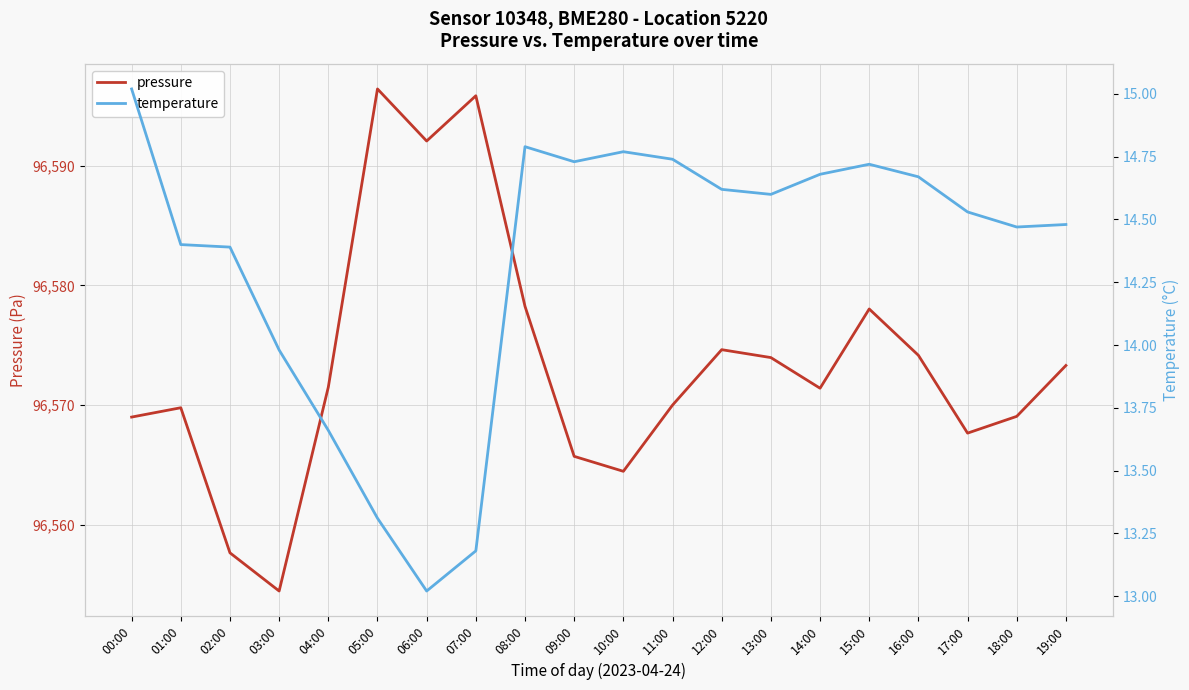

What is the difference between the maximum and minimum values in the pressure series?

41.9